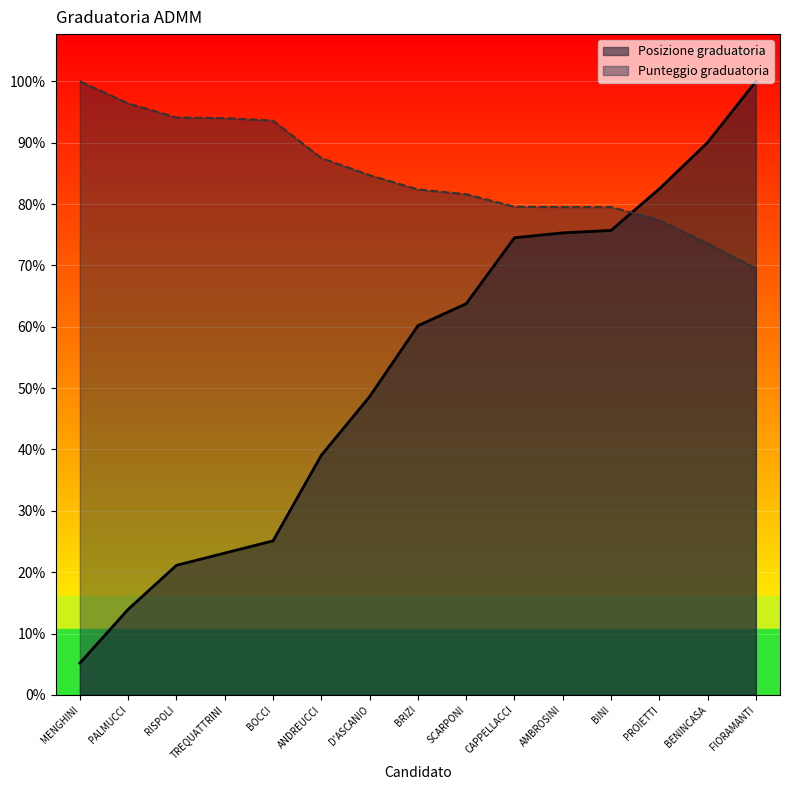

Does the chart display data point markers on the line(s)?

No